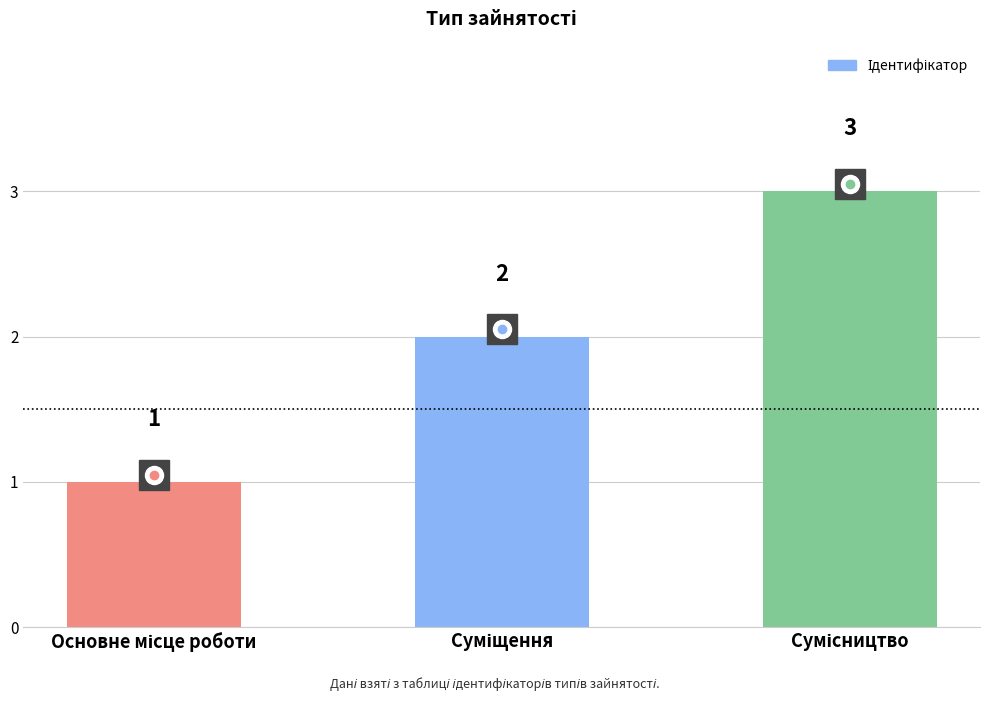

Count the values in the range 1 to 3.

3